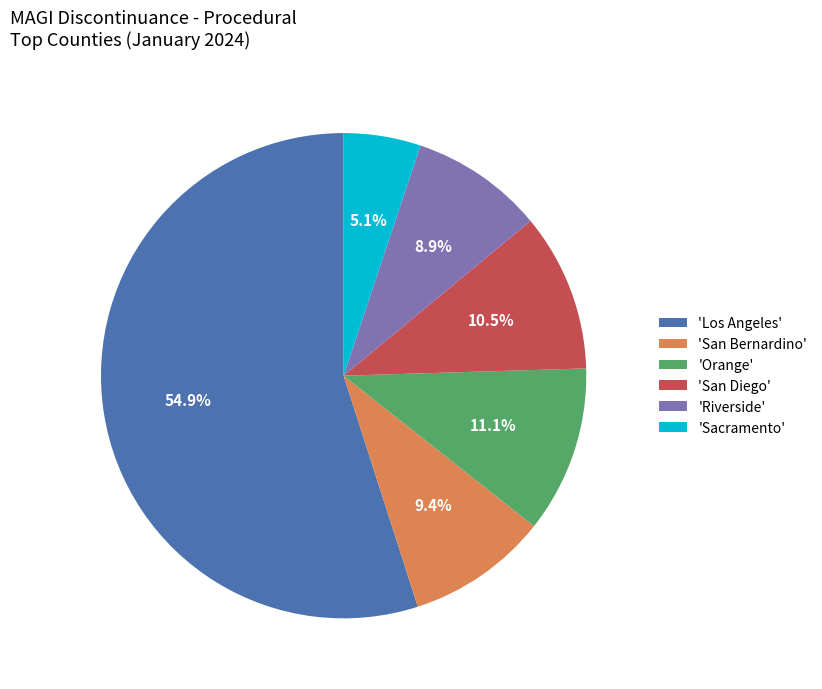

Which category accounts for the majority?

'Los Angeles'